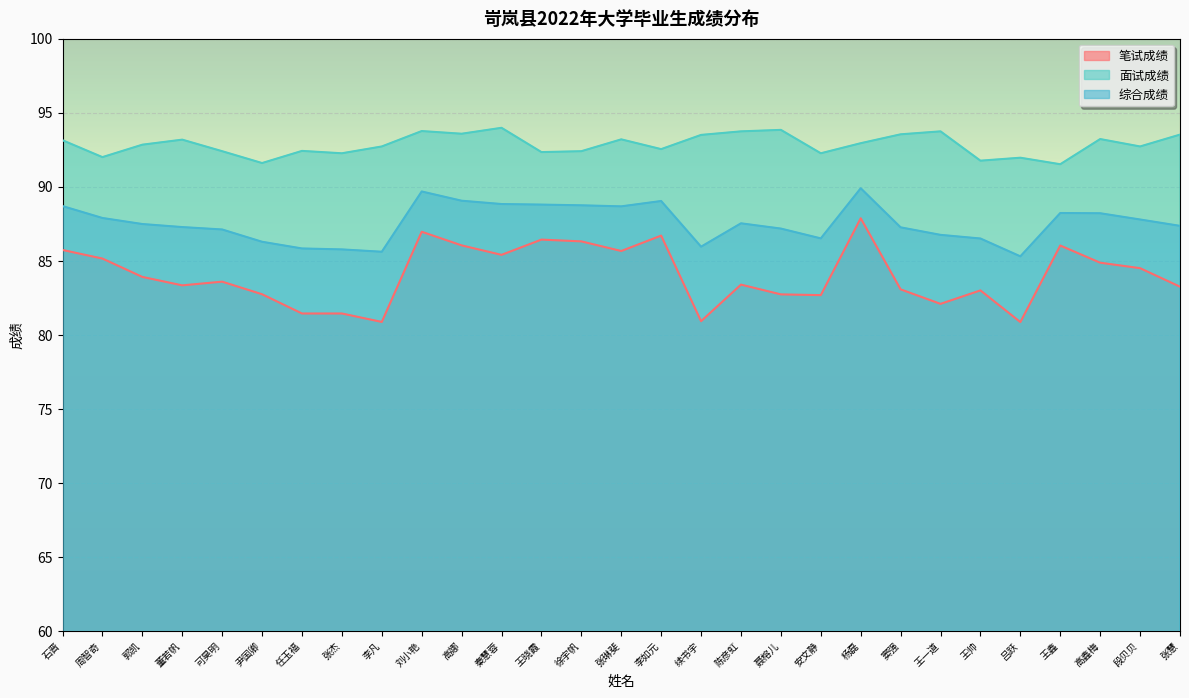

What is the highest value of the 笔试成绩 series?

87.9